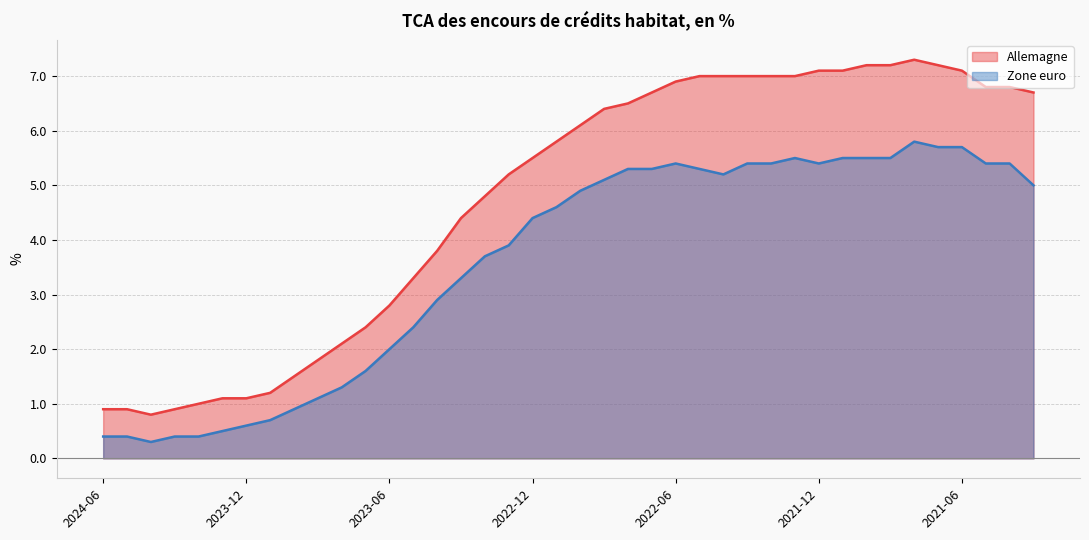

Rank the series at 2021-11 from highest to lowest value.

Allemagne, Zone euro